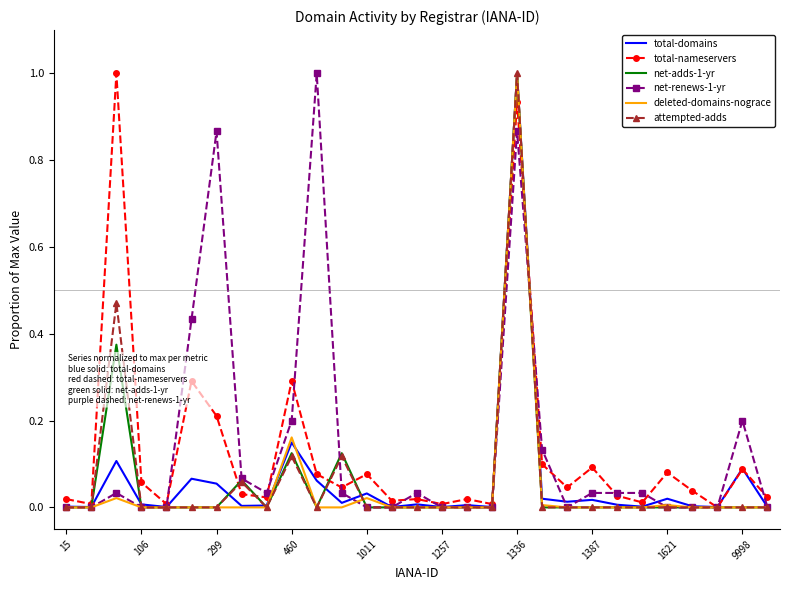

What is the maximum value shown in the chart?

1.0